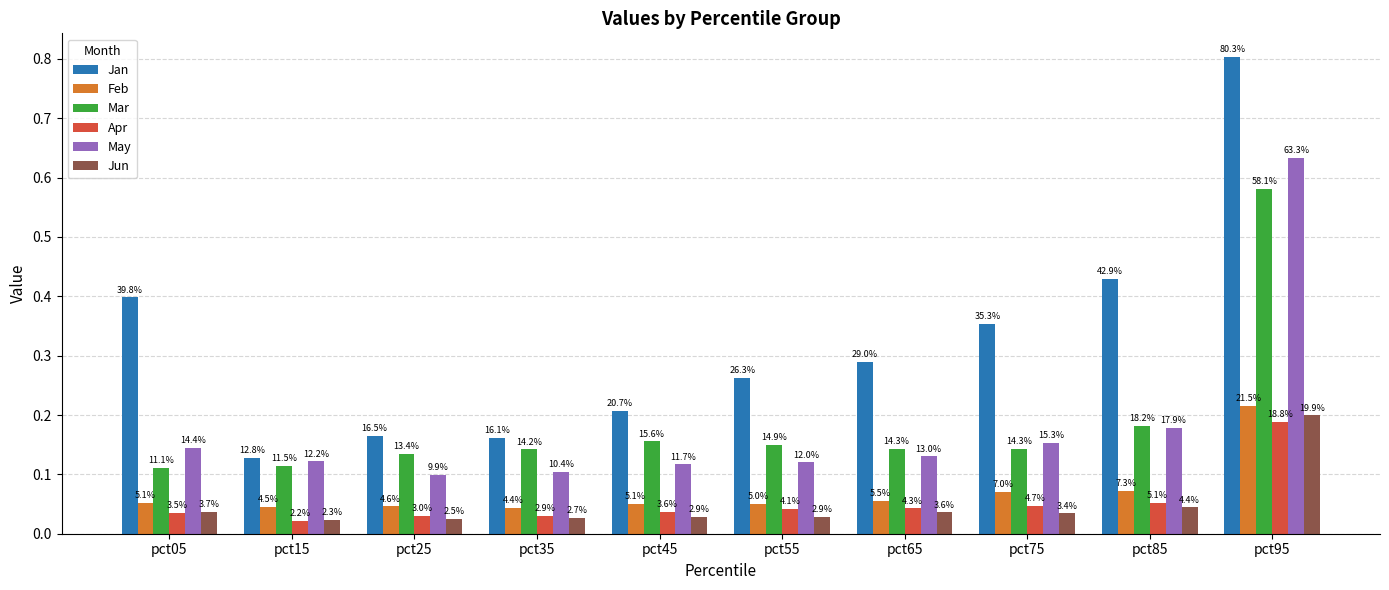

Rank the categories by Apr value from lowest to highest.

pct15, pct35, pct25, pct05, pct45, pct55, pct65, pct75, pct85, pct95